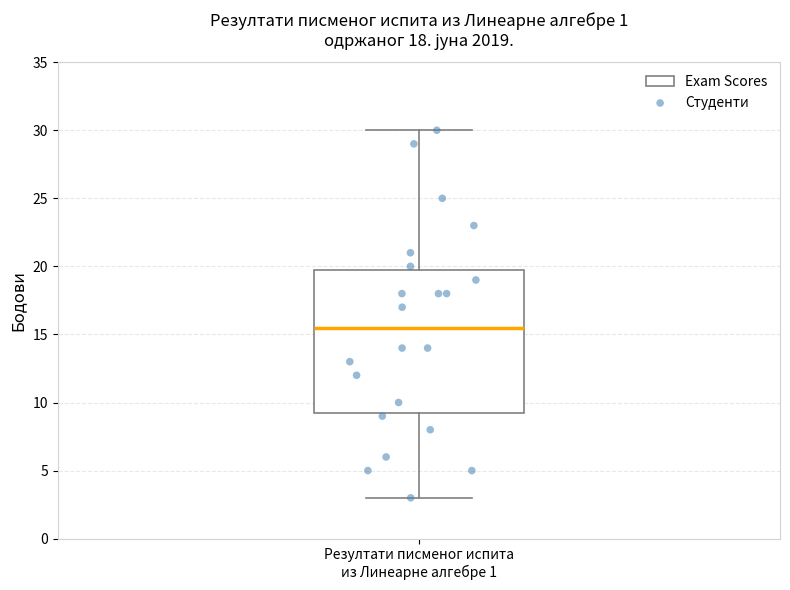

Read this box plot against the y-axis: the position of the median line, the range covered by the box, and the ends of both whiskers. The values are not printed on the chart, so give them approximately, as read against the axis.

median 15.5, box 9.5 to 20.0, whiskers 3.0 to 30.0